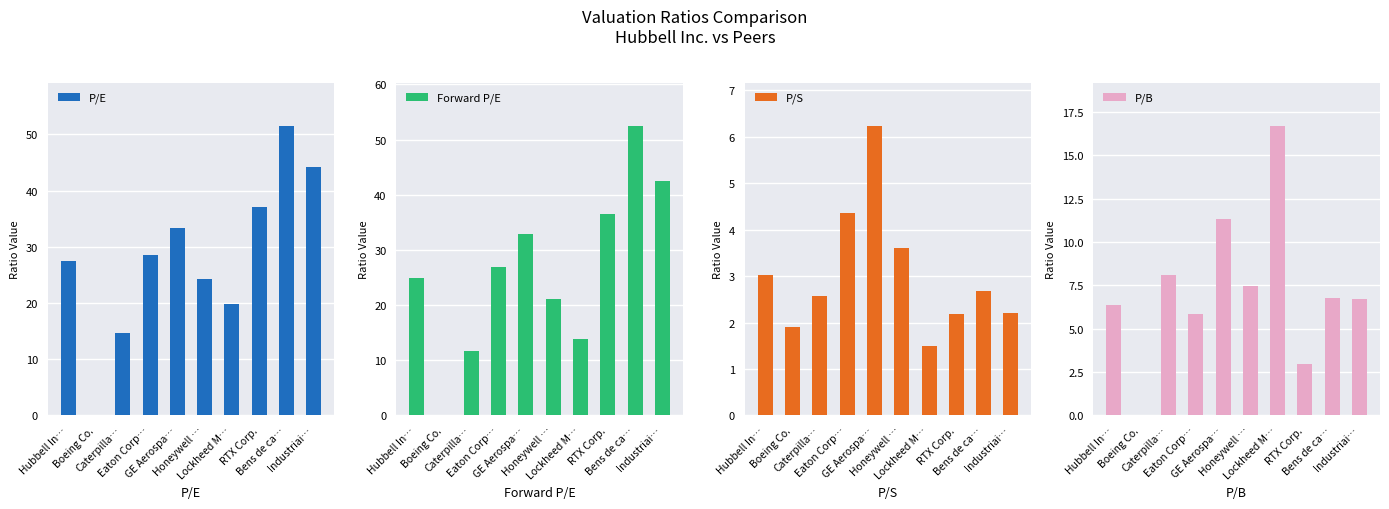

How many groups of bars are there?

10